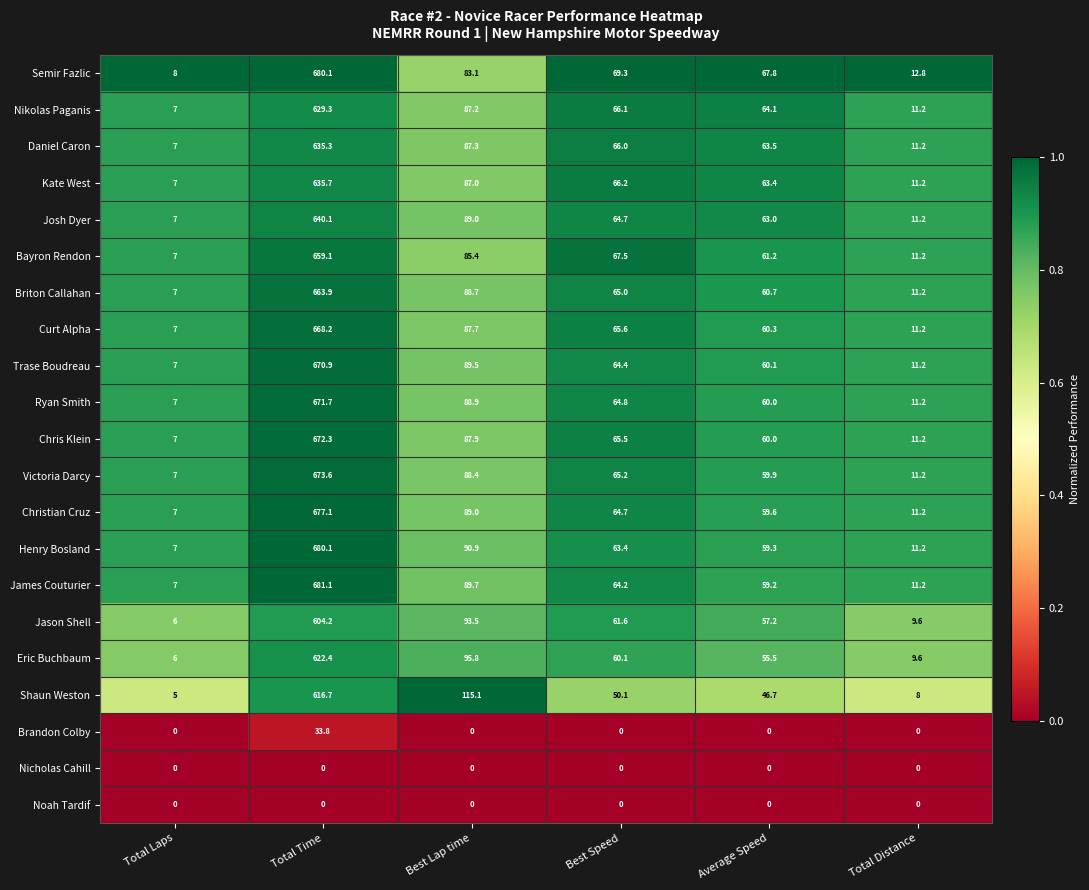

What is the average value of the Christian Cruz series?

151.4